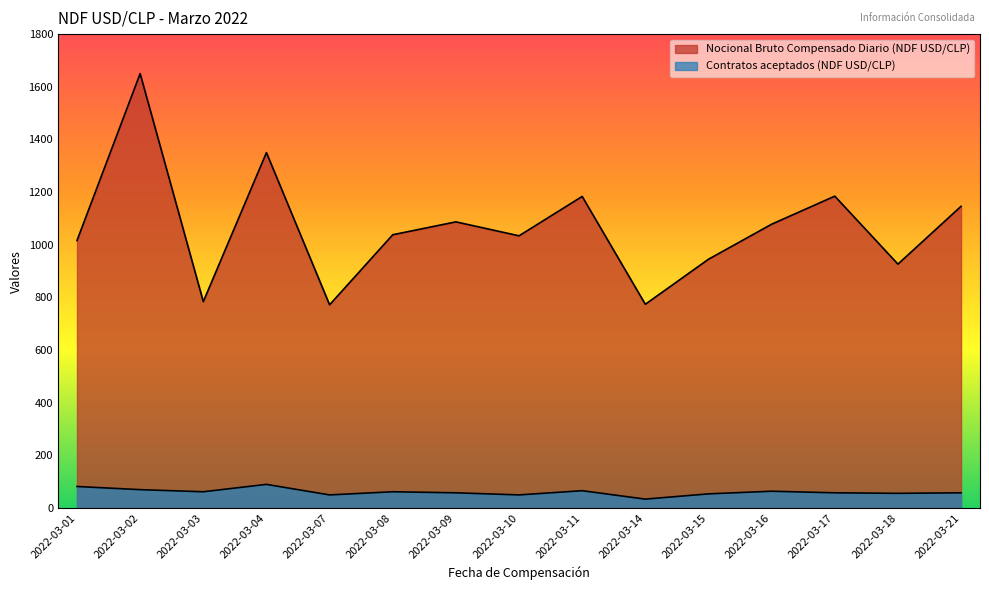

What is the average value of the Contratos aceptados (NDF USD/CLP) series?

60.9